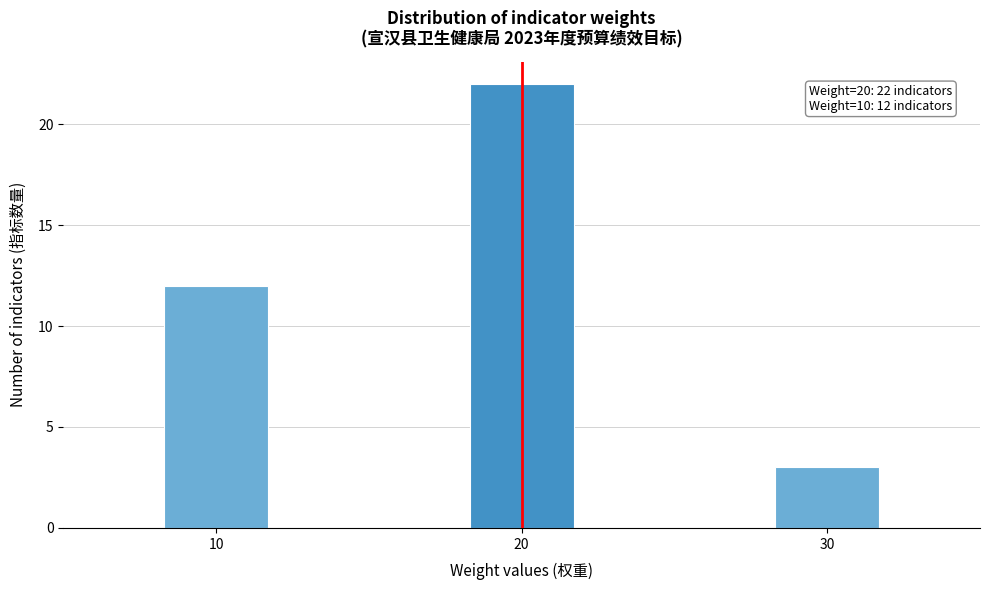

Reading right to left, extract all data points from this chart.

30=3	20=22	10=12